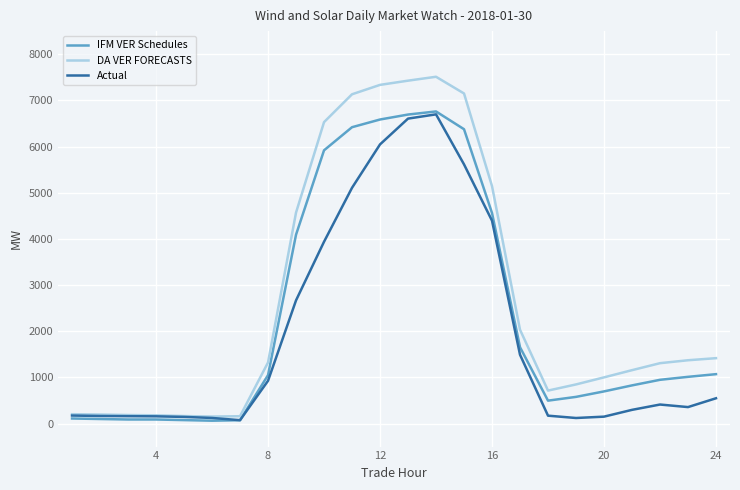

What is the maximum value for Actual?

6696.9